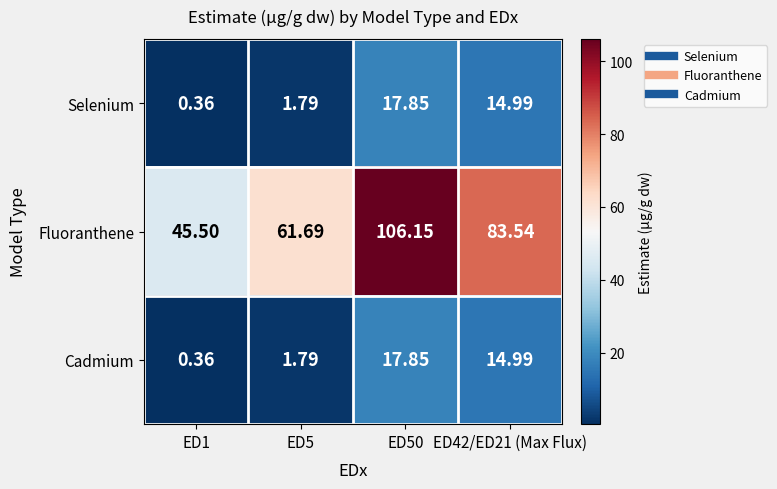

Is the value of Selenium at ED50 greater than the value of Fluoranthene at ED1?

No